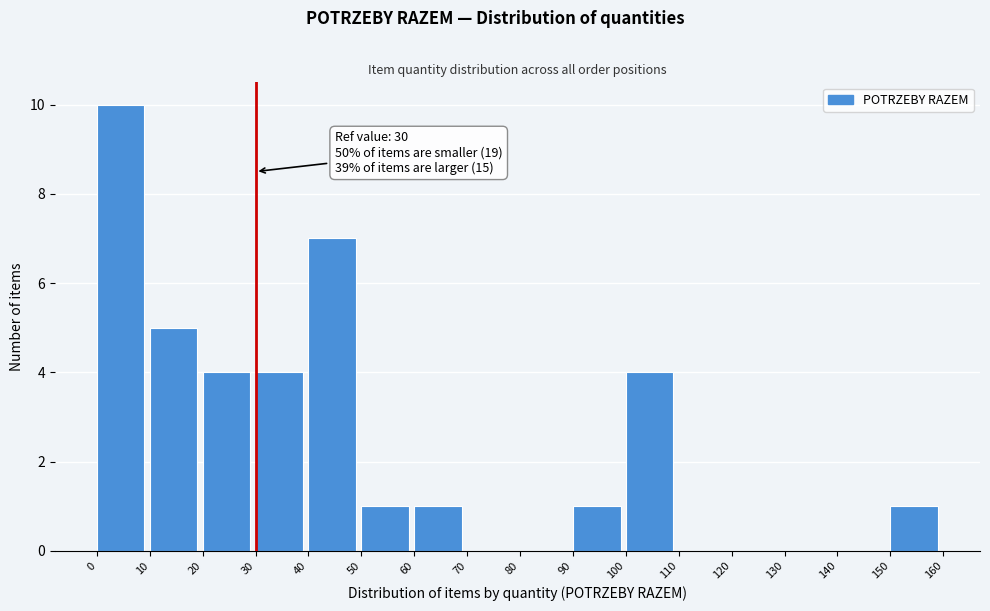

Which range on the x-axis has the tallest bar?

0 to 10